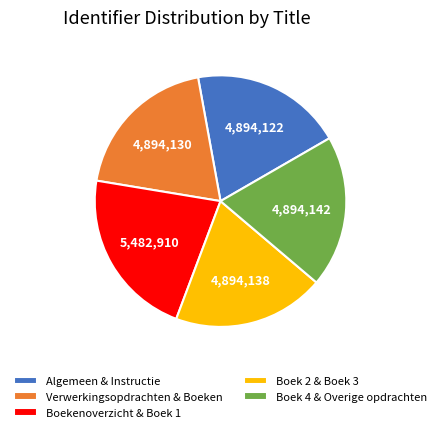

How many slices are in this pie chart?

5